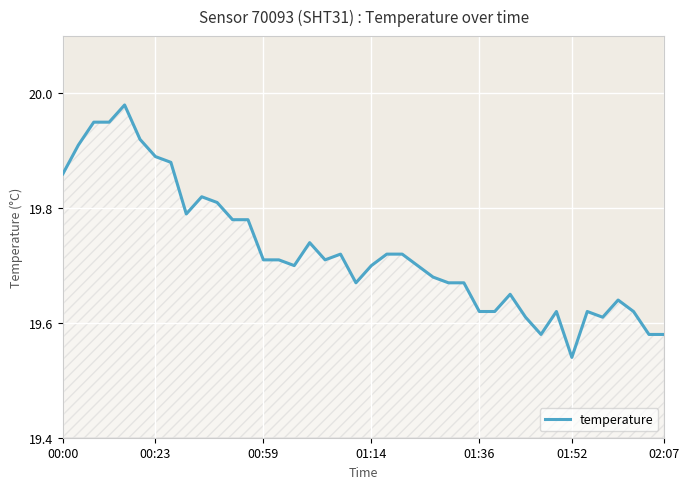

What is the difference between the maximum and minimum values?

0.4